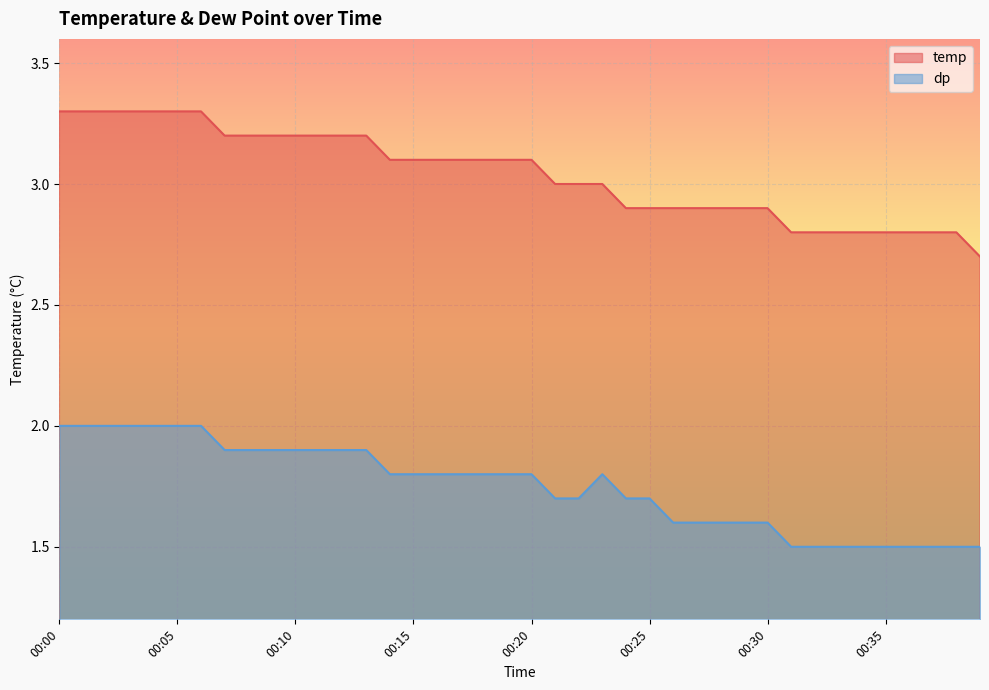

What is the value of the dp point at the 1st from the left?

2.0